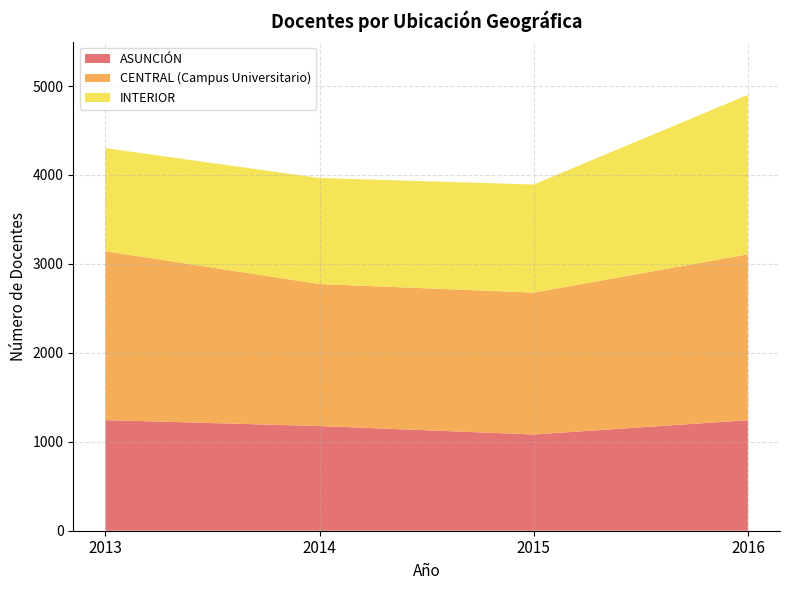

Reading right to left, what are all the values shown in this chart?

ASUNCIÓN: 1243	1082	1177	1244
CENTRAL (Campus Universitario): 1865	1595	1597	1899
INTERIOR: 1793	1216	1192	1159